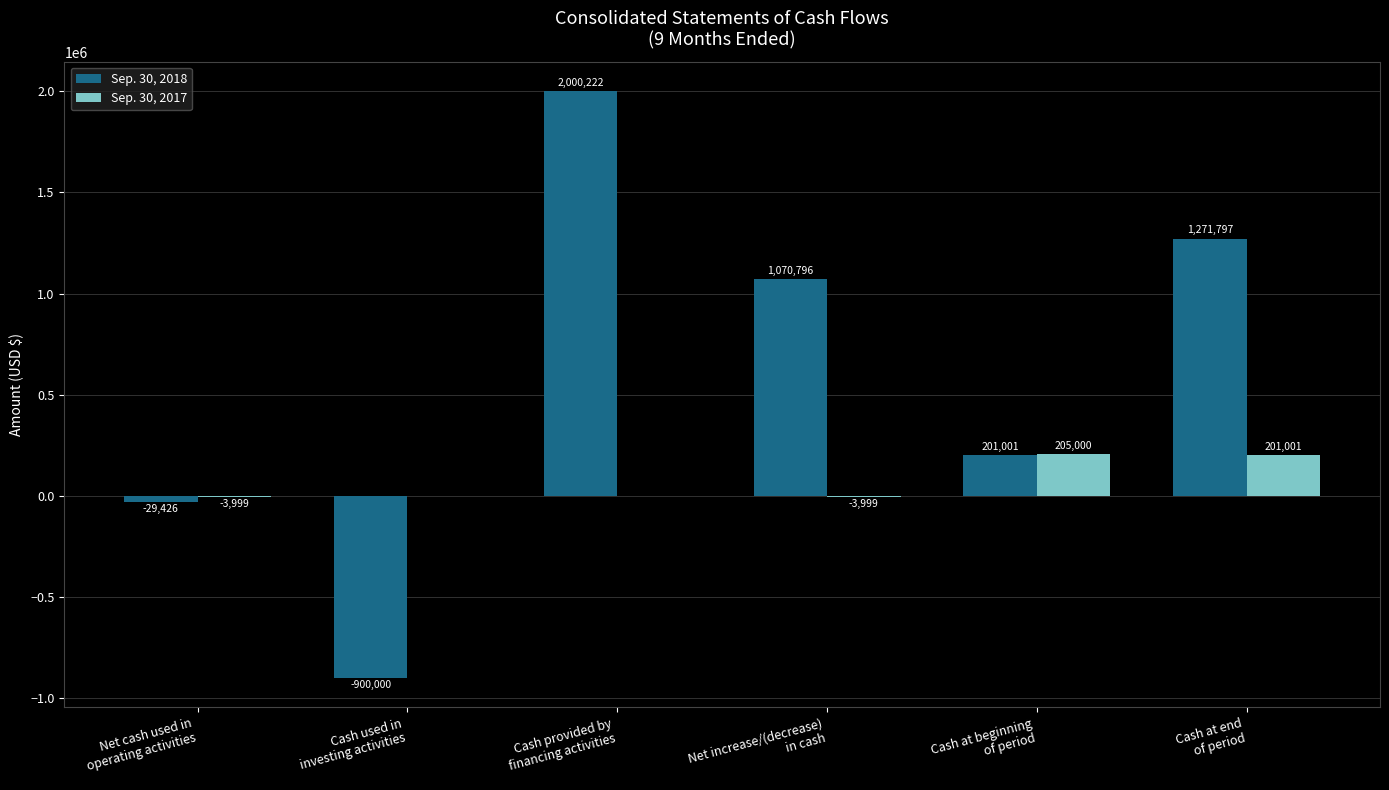

What is the greatest value displayed?

2000222